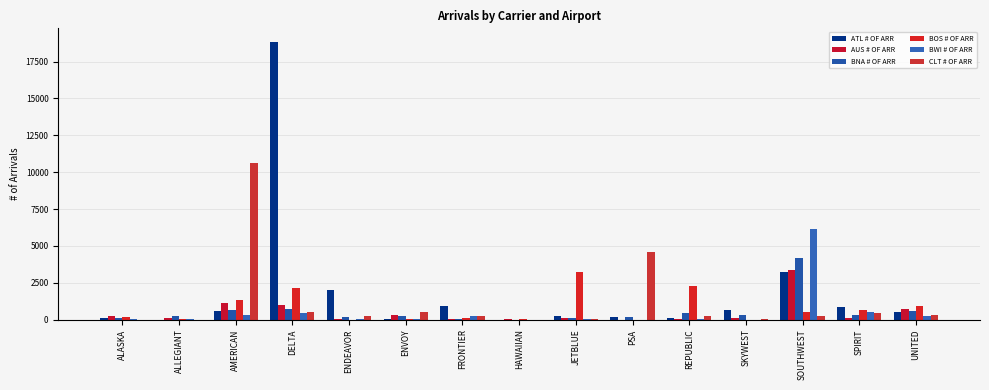

At which label does ATL # OF ARR first exceed 538?

AMERICAN